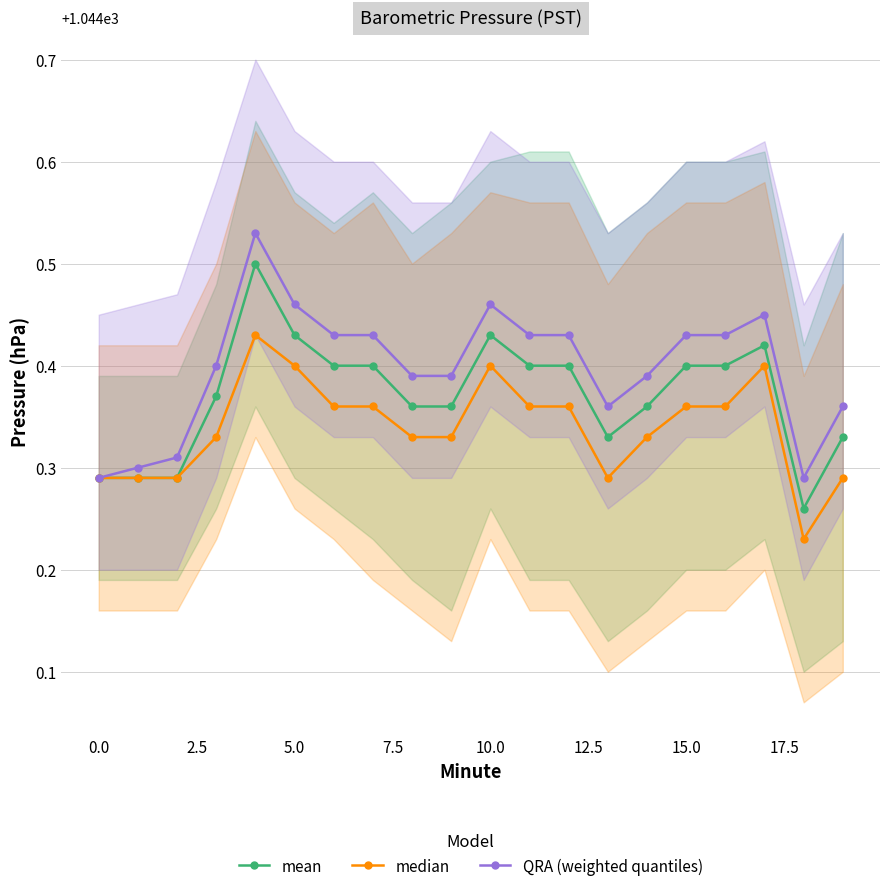

True or false: mean has more than 2 interior local peaks.

True